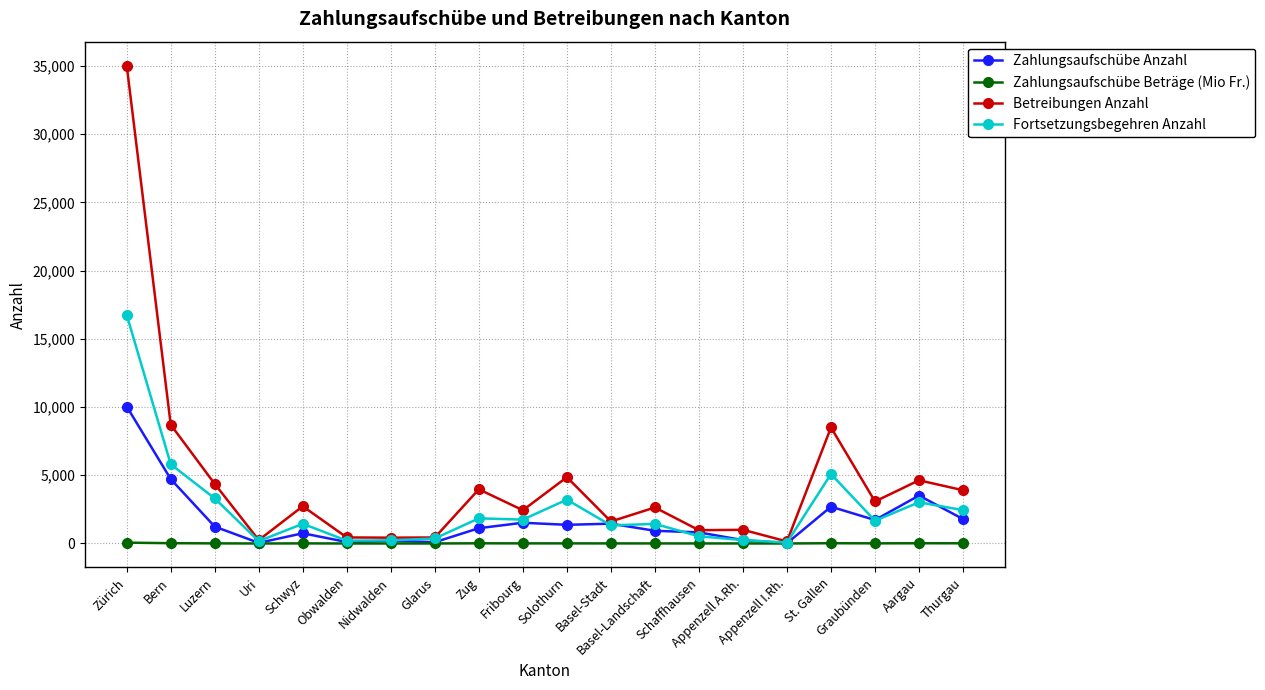

At which label is Fortsetzungsbegehren Anzahl closest to 8412?

Bern